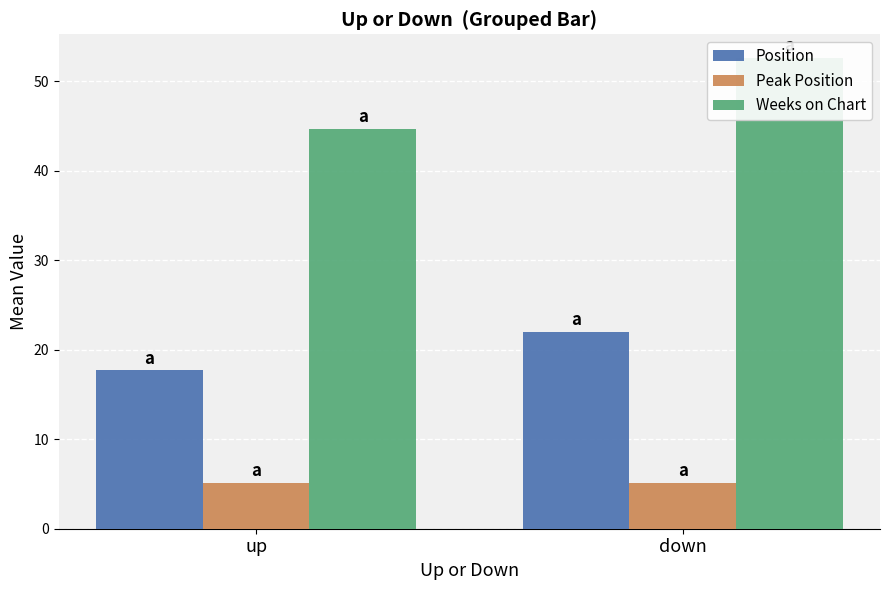

At which label is Weeks on Chart closest to 48?

up